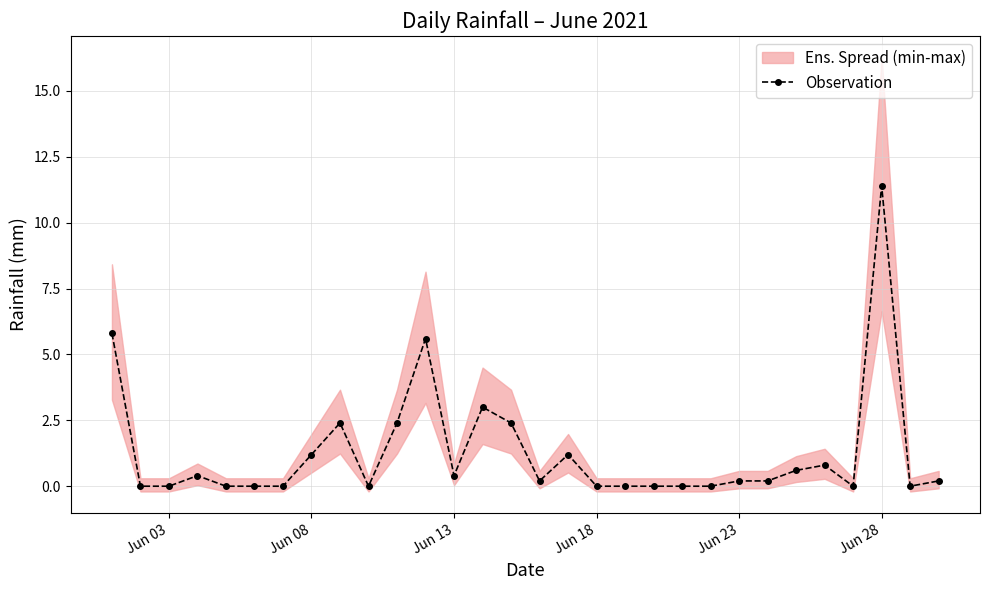

Which category has the highest value in the Observation series?

Jun 28